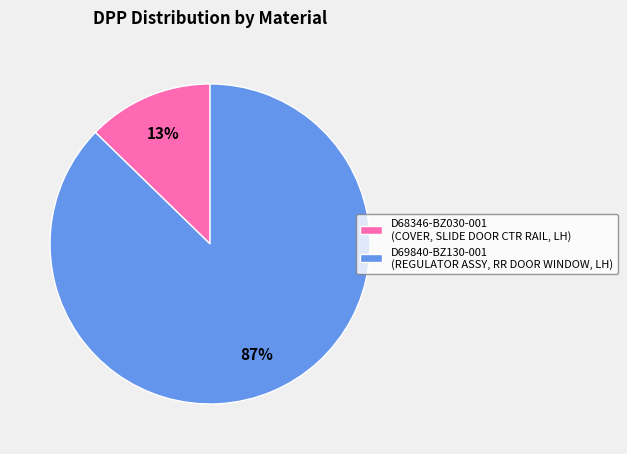

Which category accounts for the majority?

D69840-BZ130-001